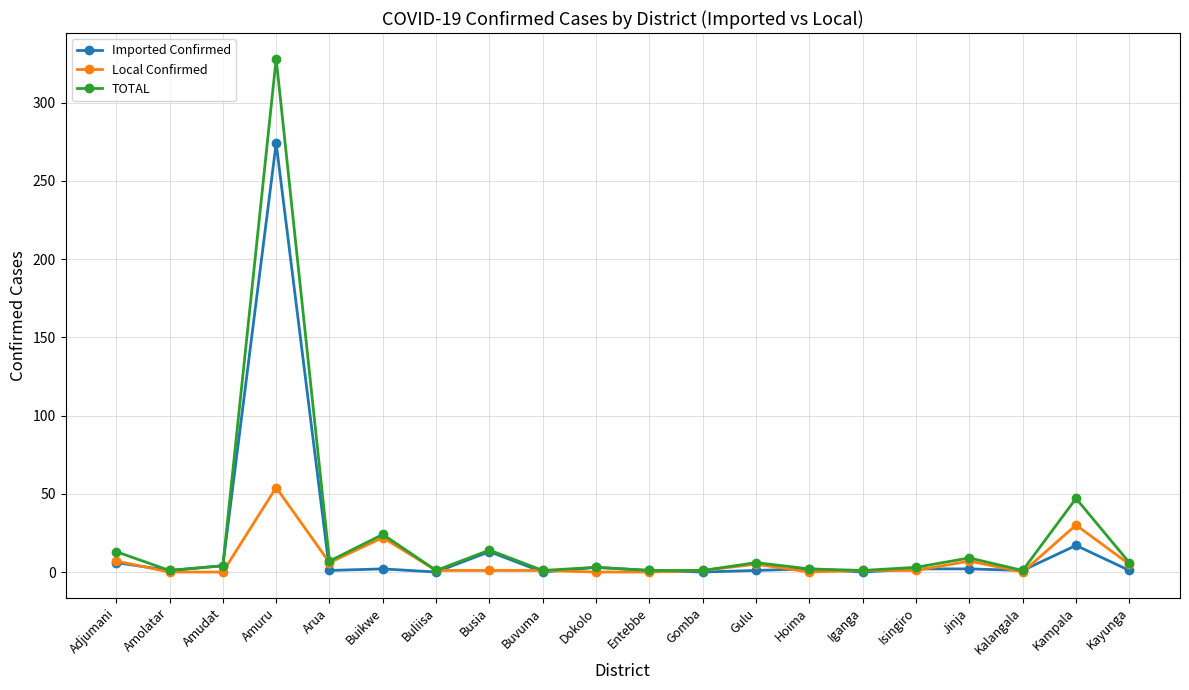

What is the label of the 18th point from the left?

Kalangala